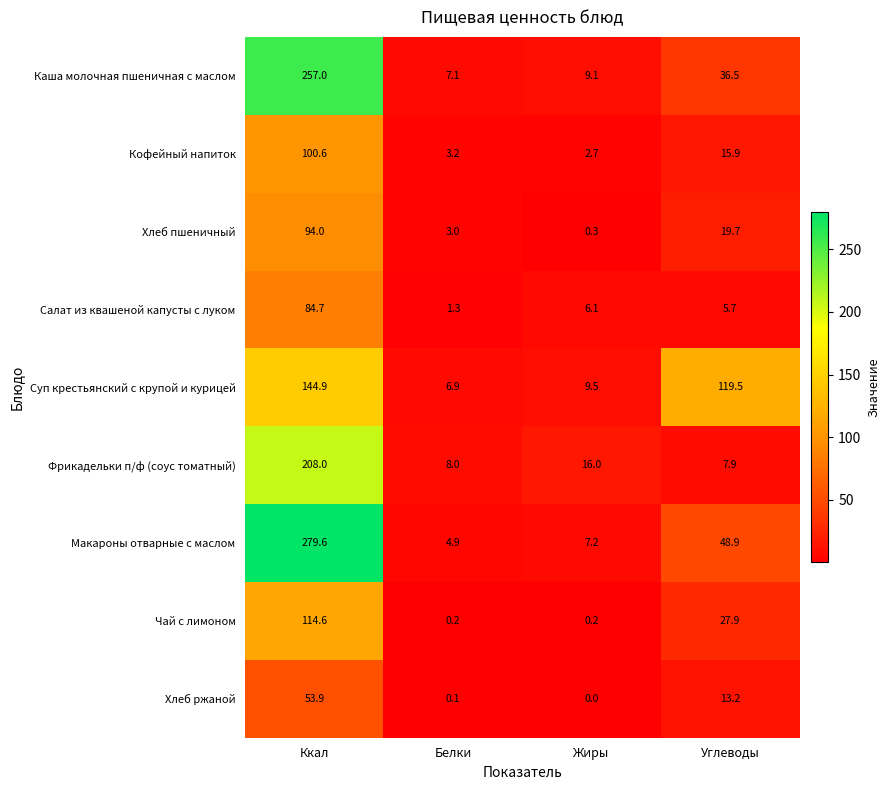

Which category has the highest value across all series?

Ккал